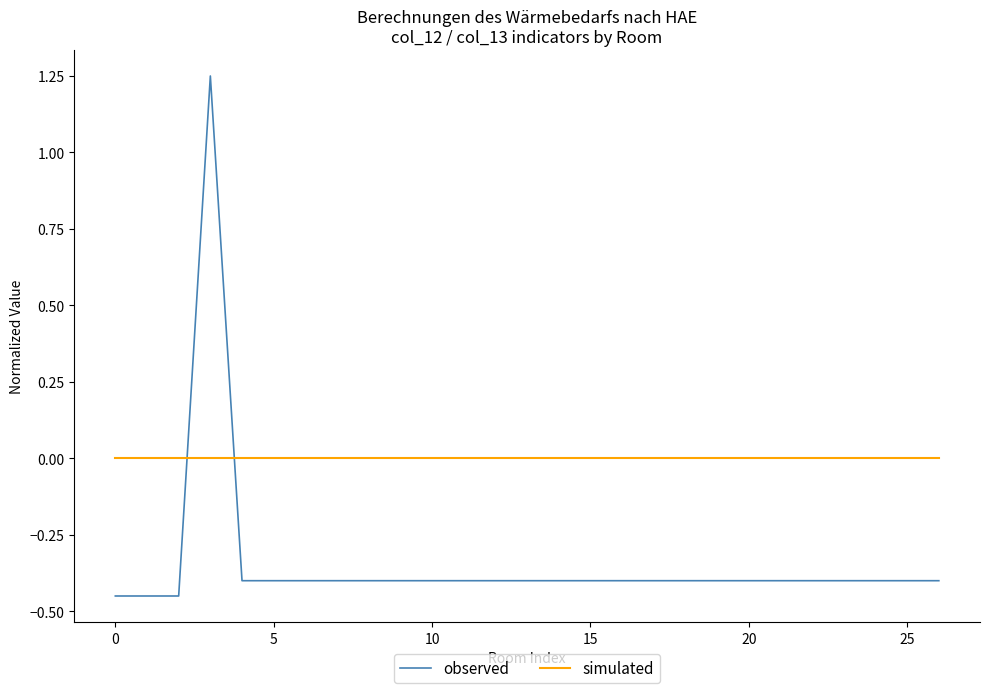

Which series ends up on top after the final intersection of observed and simulated?

simulated